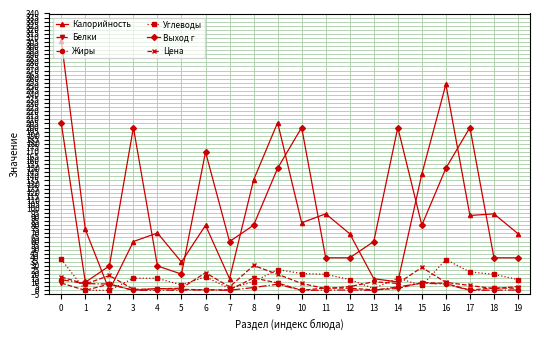

What is the value of the Цена point at the 2nd from the left?

7.8